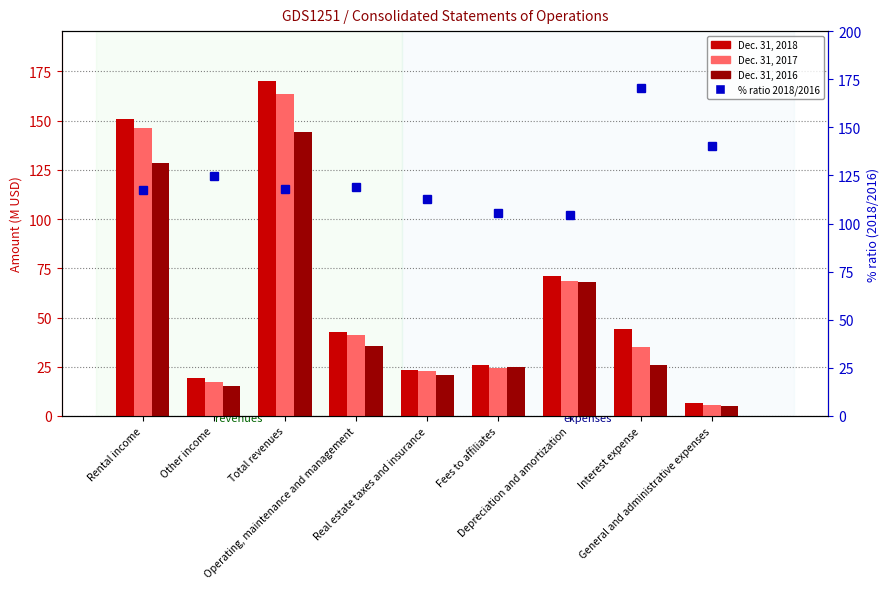

What is the label of the 7th bar from the left?

Depreciation and amortization